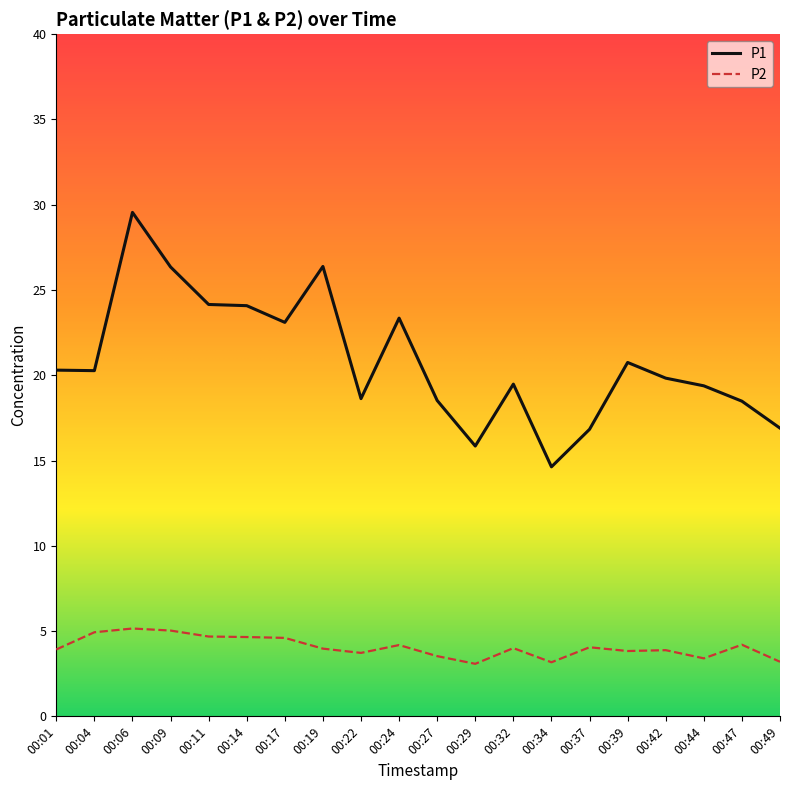

Between 00:04 and 00:49, which series saw the biggest shift?

P1